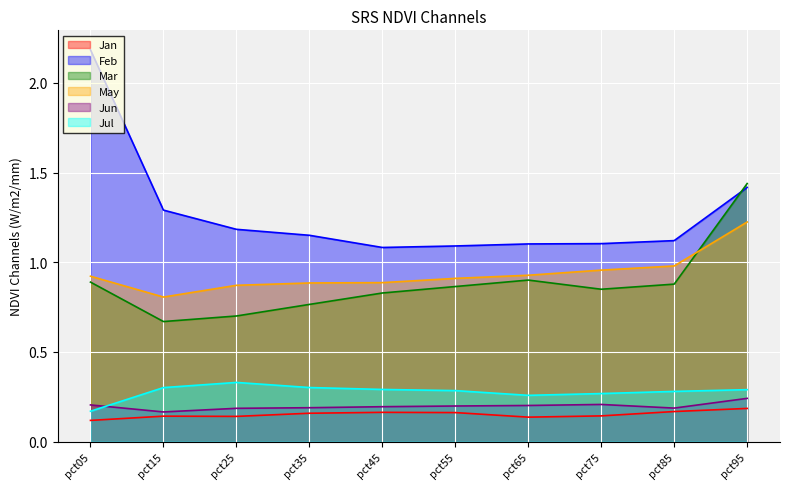

True or false: Mar and Jul cross at least once.

False